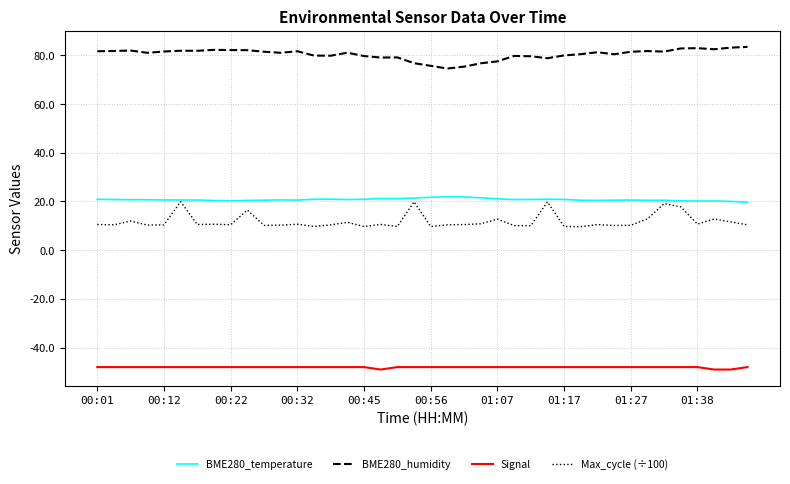

Which series has the largest total across all categories?

BME280_humidity